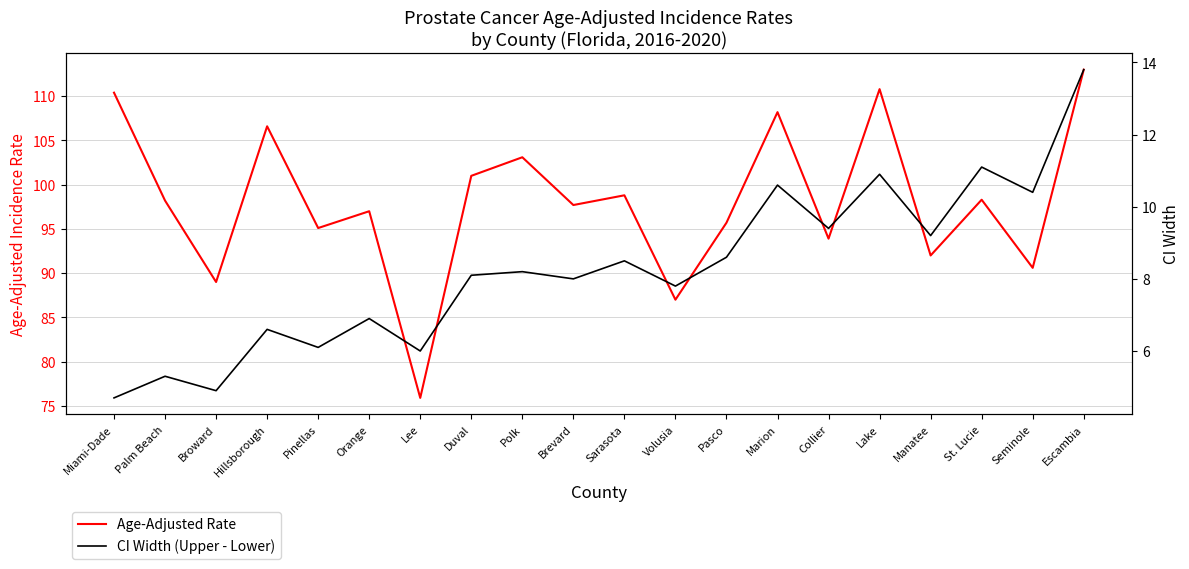

Rank the series at Orange from lowest to highest value.

CI Width (Upper - Lower), Age-Adjusted Rate